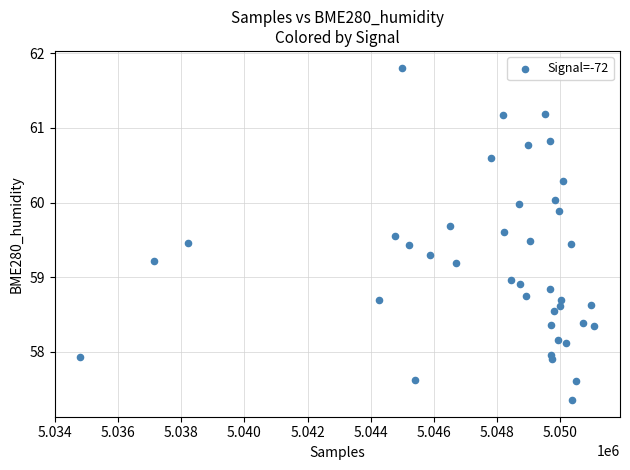

What is the range of Y values (max minus min)?

4.5